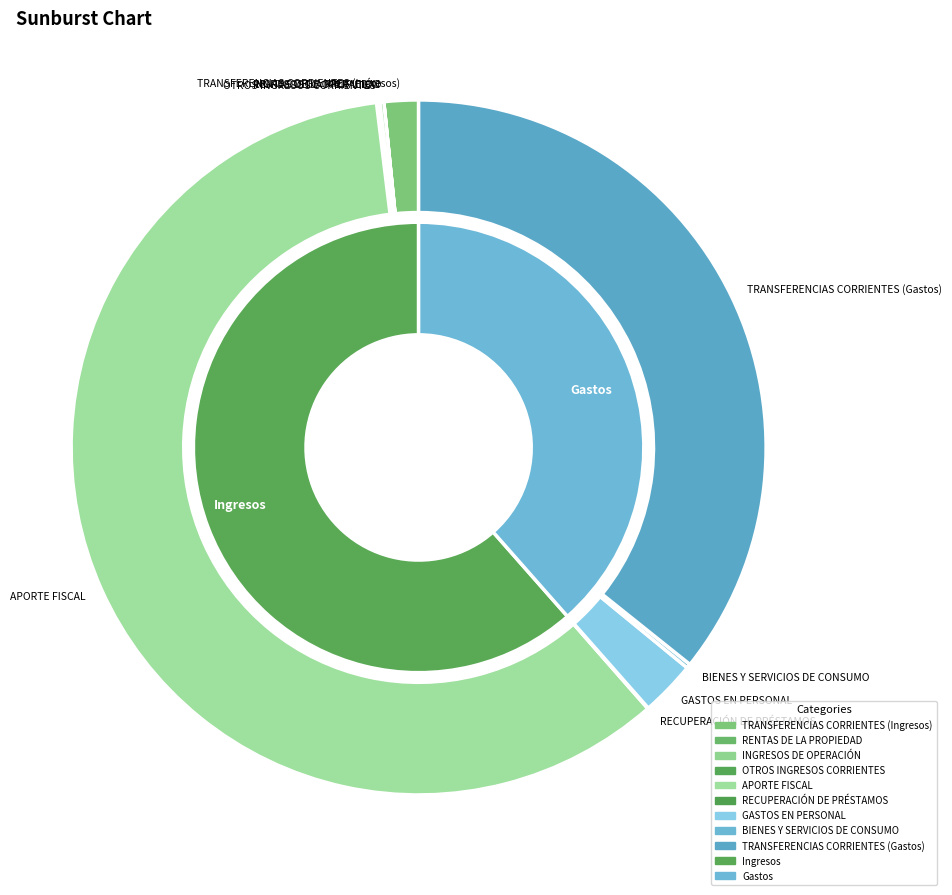

What portion of the pie excludes GASTOS EN PERSONAL?

97.4%